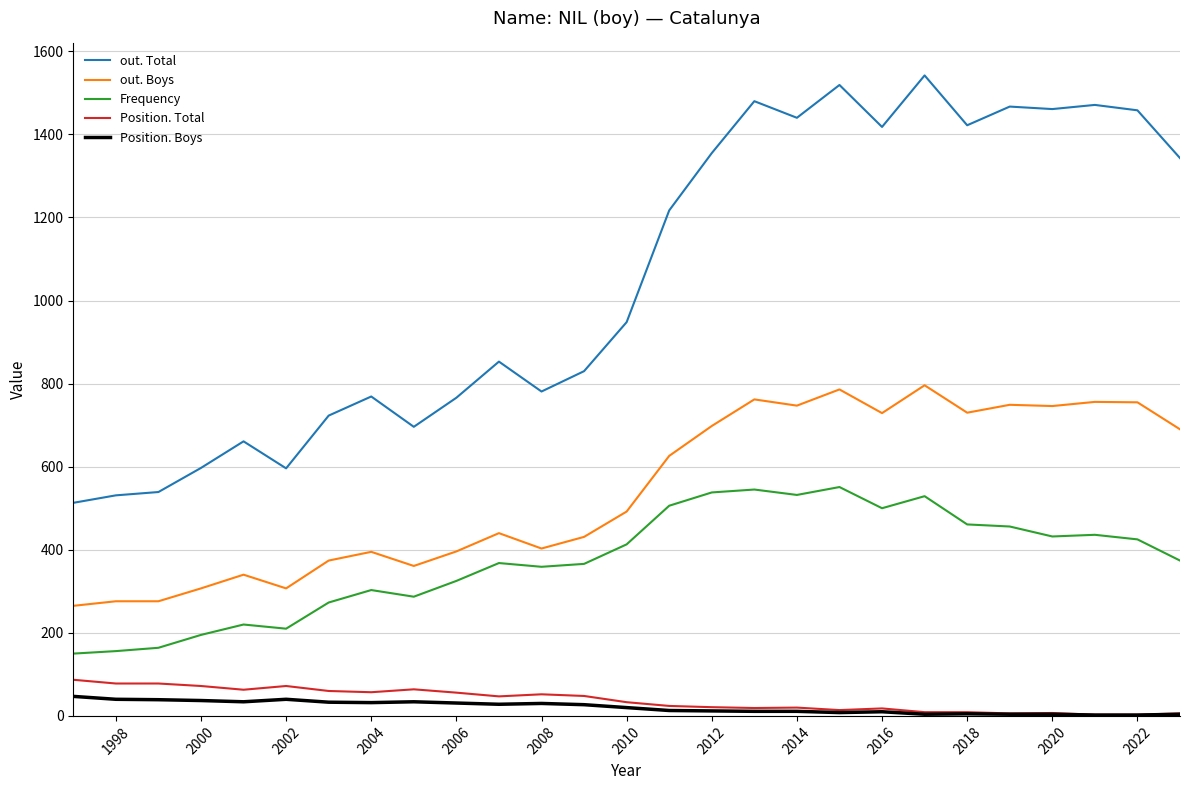

Which series has the largest total across all categories?

out. Total